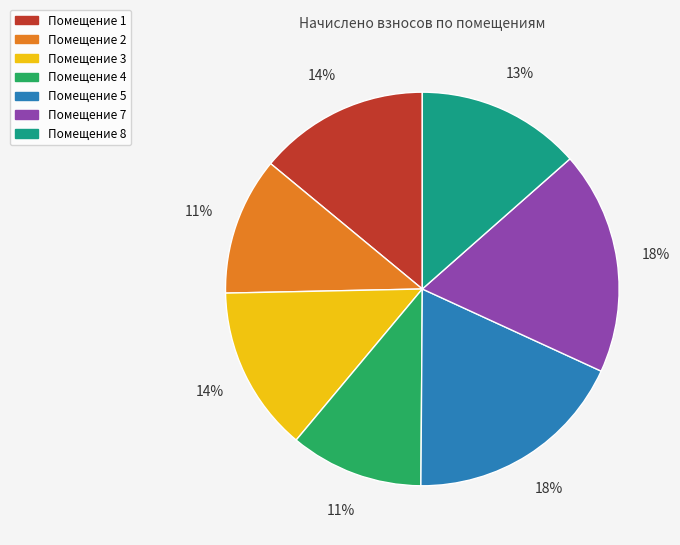

Is there a majority slice in this chart?

No